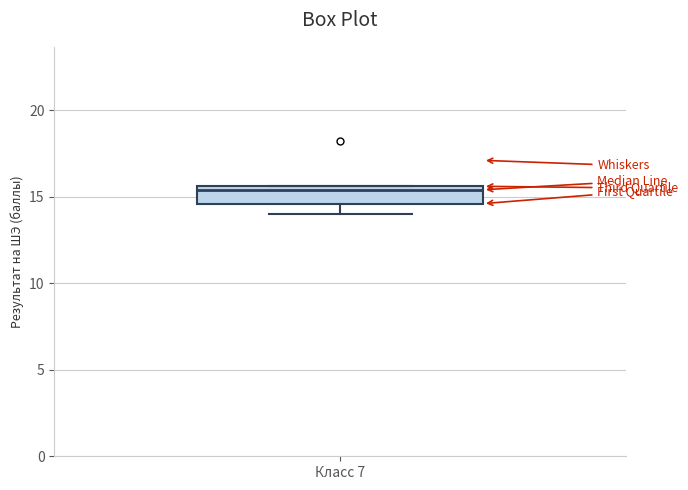

Transcribe this box plot: give where the median line is, the range the box spans, and where the two whiskers end, as read against the y-axis. The values are not printed on the chart, so give them approximately, as read against the axis.

median 15.5 (just below the box's upper edge), box 14.5 to 15.5, whiskers 14.0 to 15.5